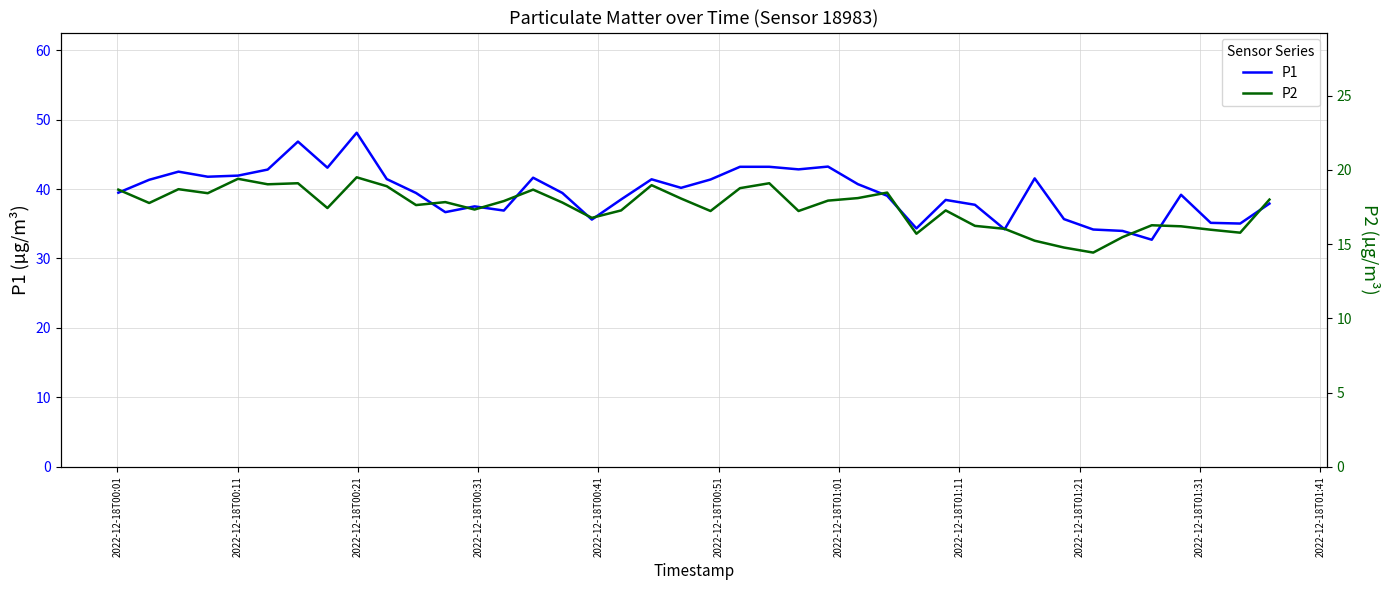

At how many categories does at least one series exceed 35?

35